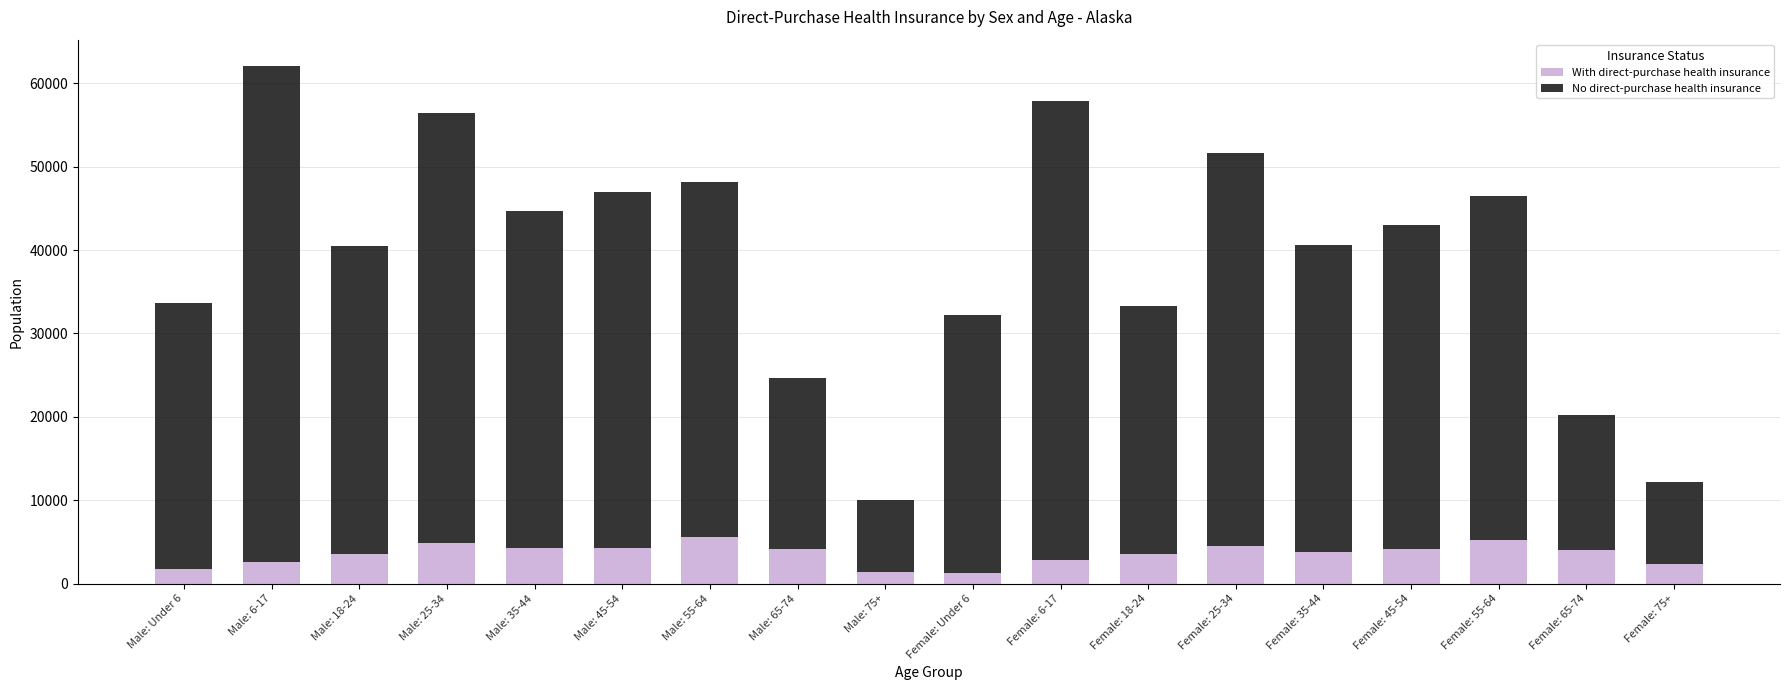

The value of With direct-purchase health insurance at Male: 65-74 is 6317. True or false?

False